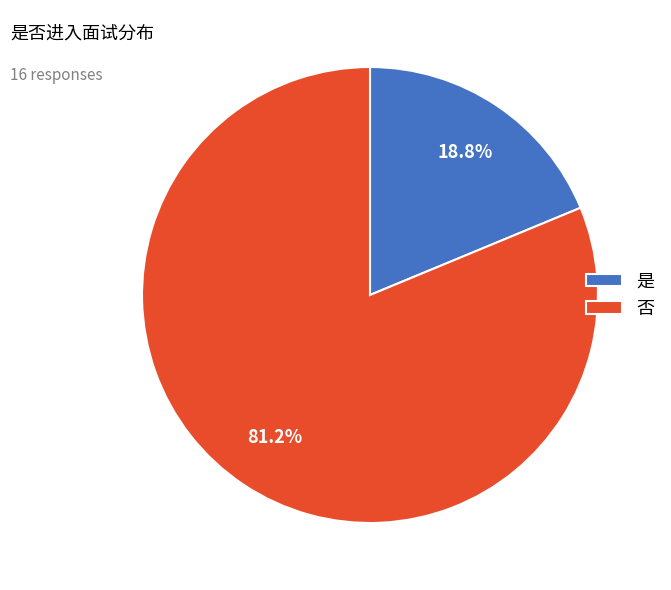

Rank the categories by value from highest to lowest.

否, 是